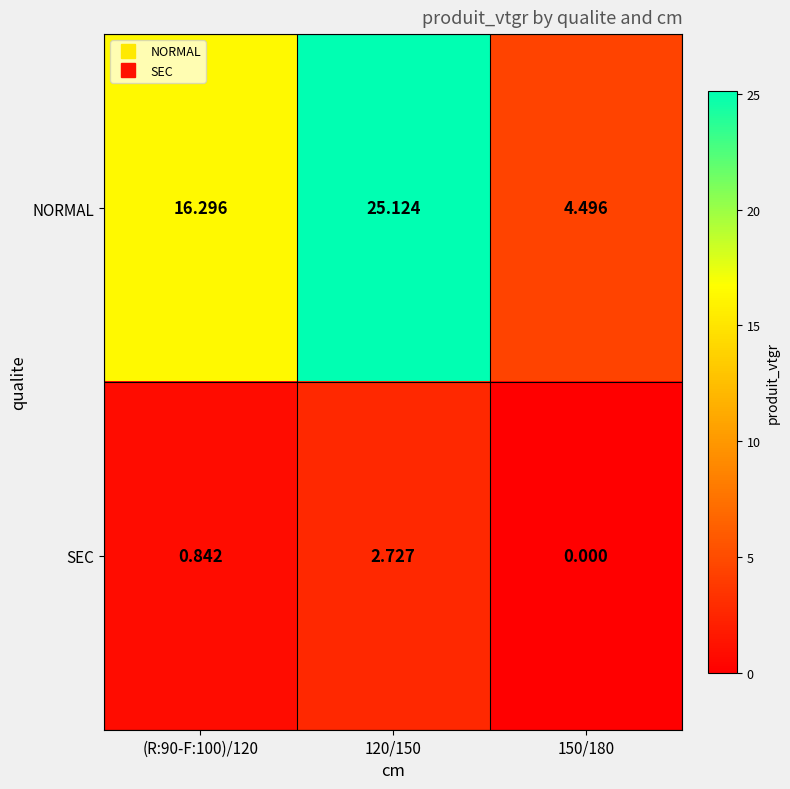

How many data points does each series have?

3